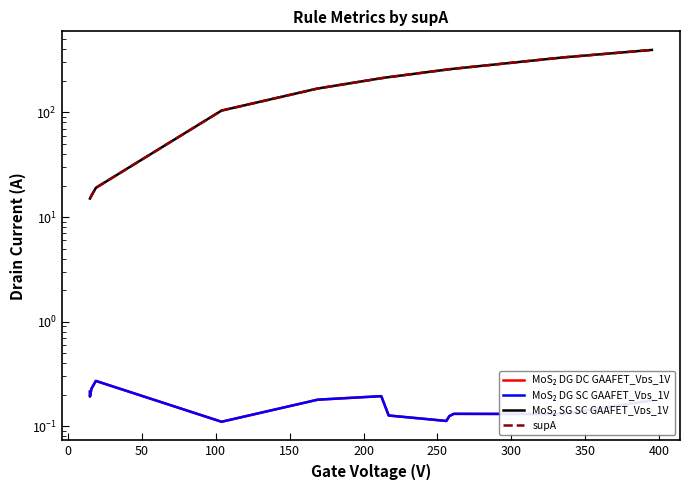

True or false: MoS₂ DG DC GAAFET_Vᴅs_1V and MoS₂ DG SC GAAFET_Vᴅs_1V intersect in this chart.

False